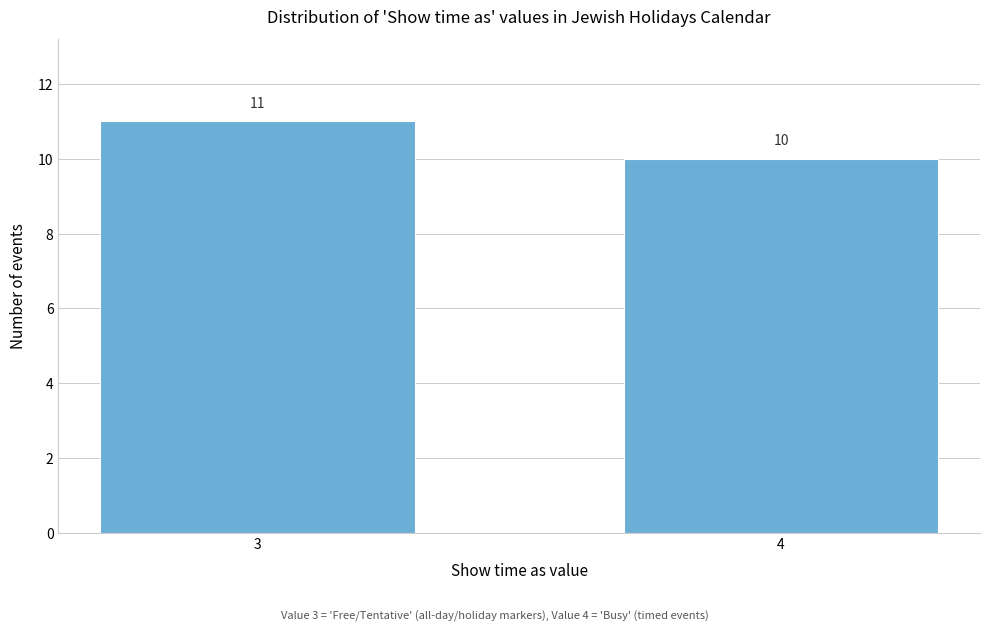

Reading left to right, extract all data points from this chart.

11	10